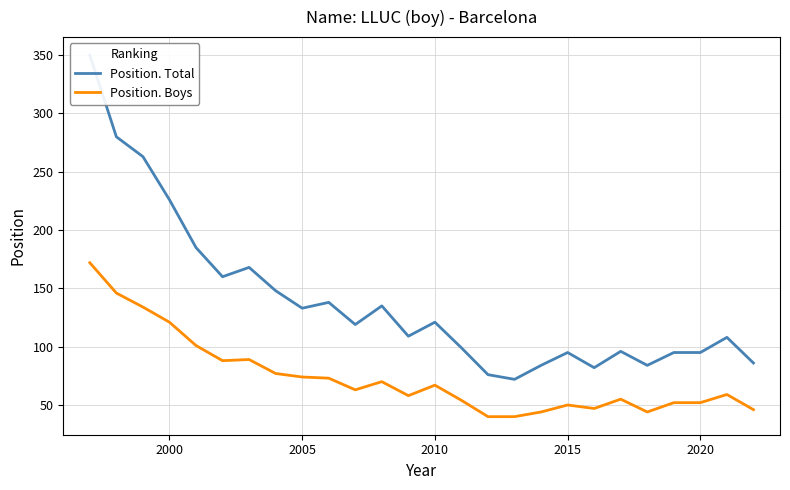

True or false: Position. Boys has a value of 37 at 2010.

False